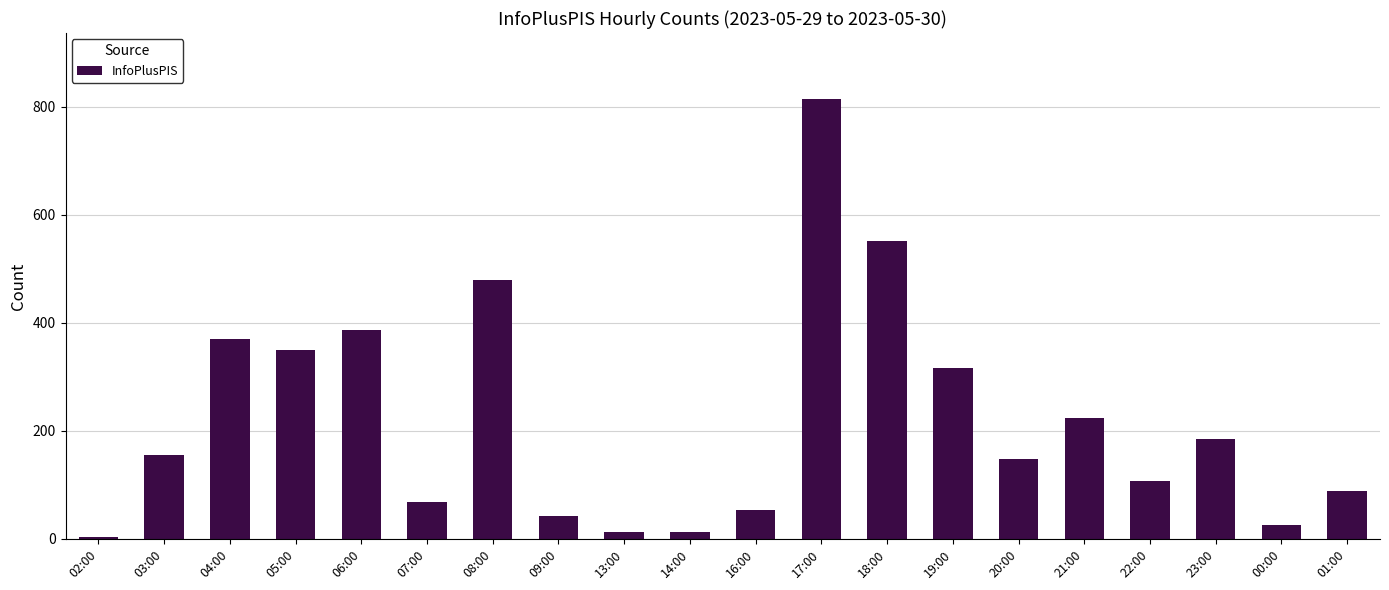

What is the label of the 12th bar from the right?

13:00